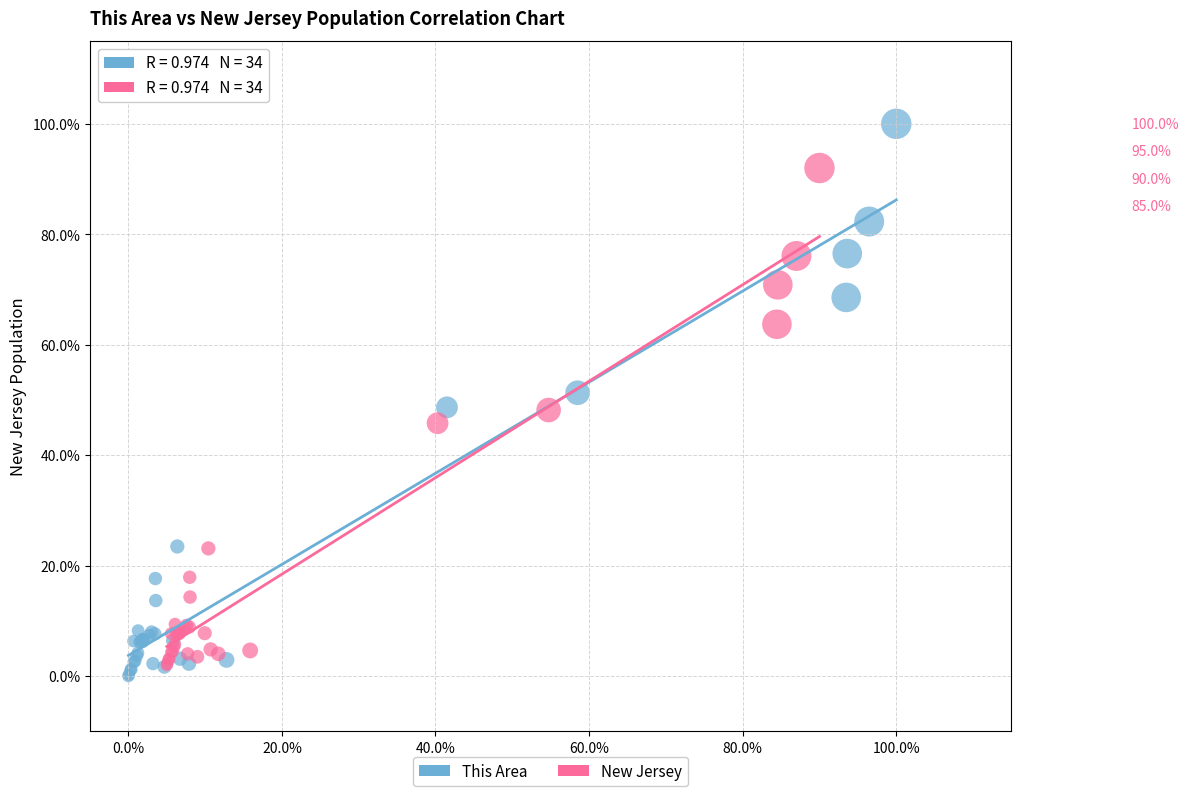

Which series has the widest spread of Y values?

This Area